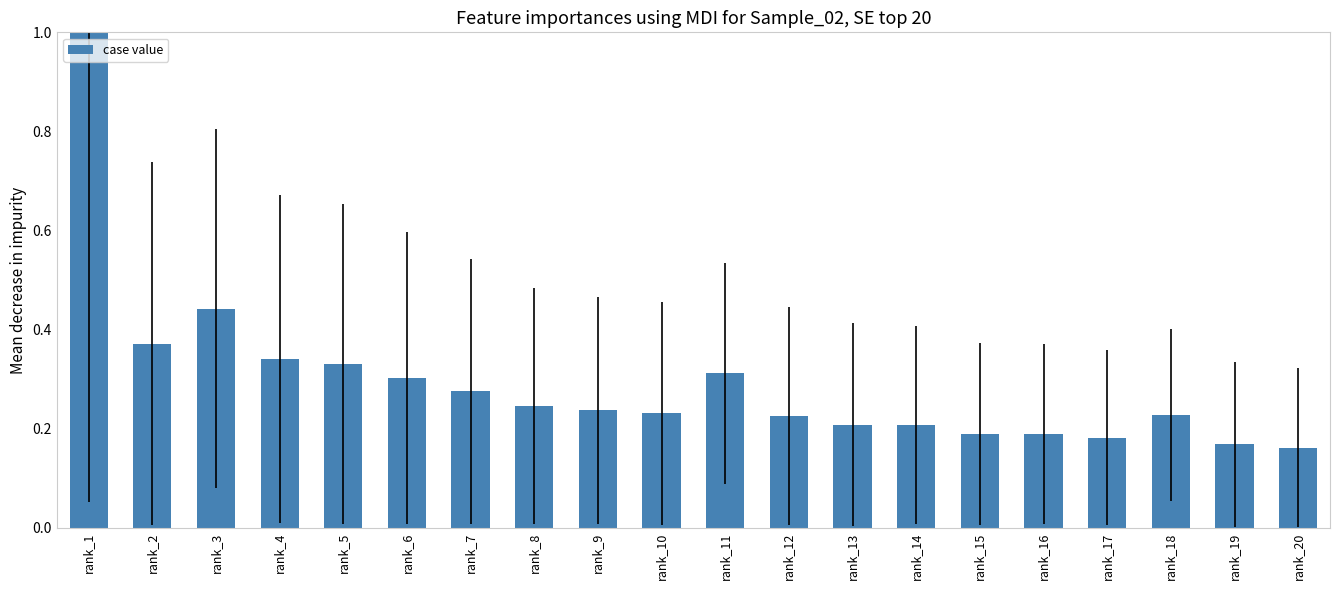

Which label corresponds to the largest value in the chart?

rank_1